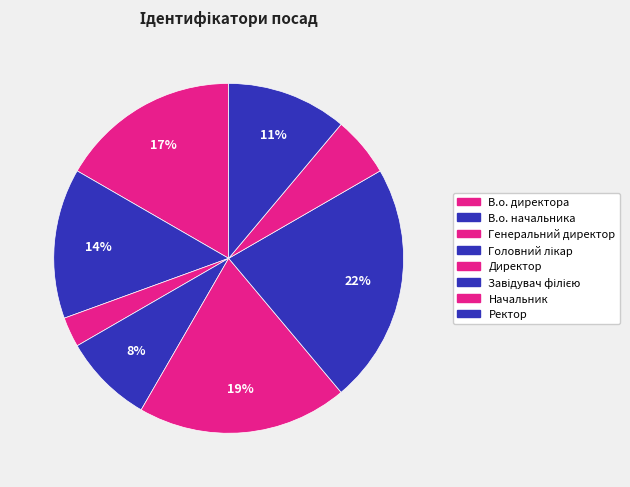

Count the number of slices in the pie.

8